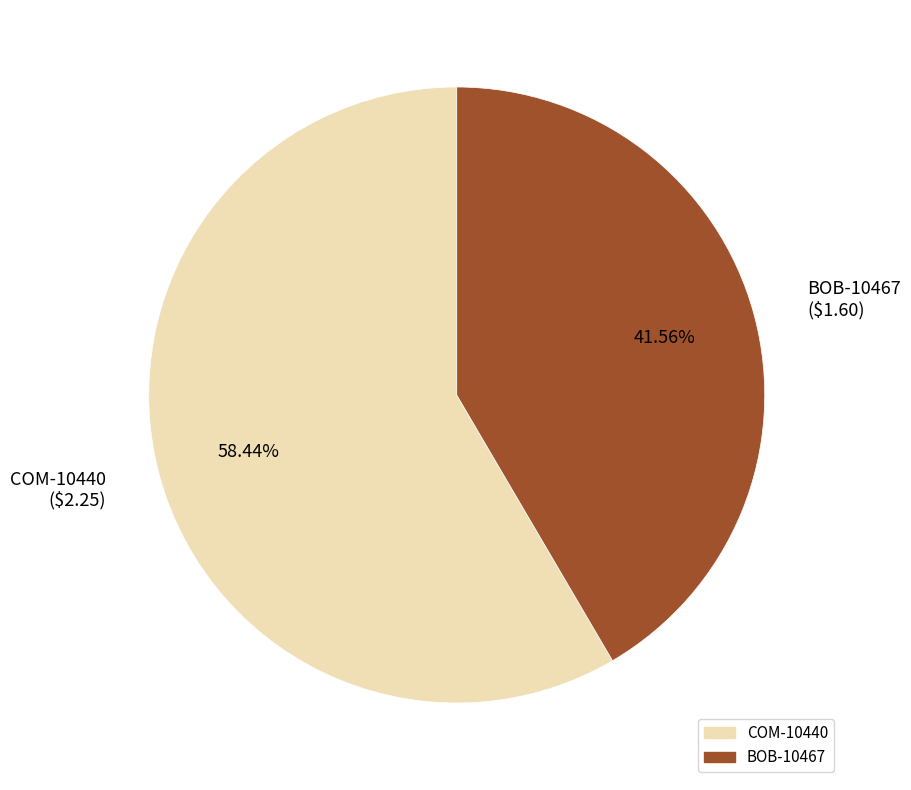

How many segments does this pie chart have?

2